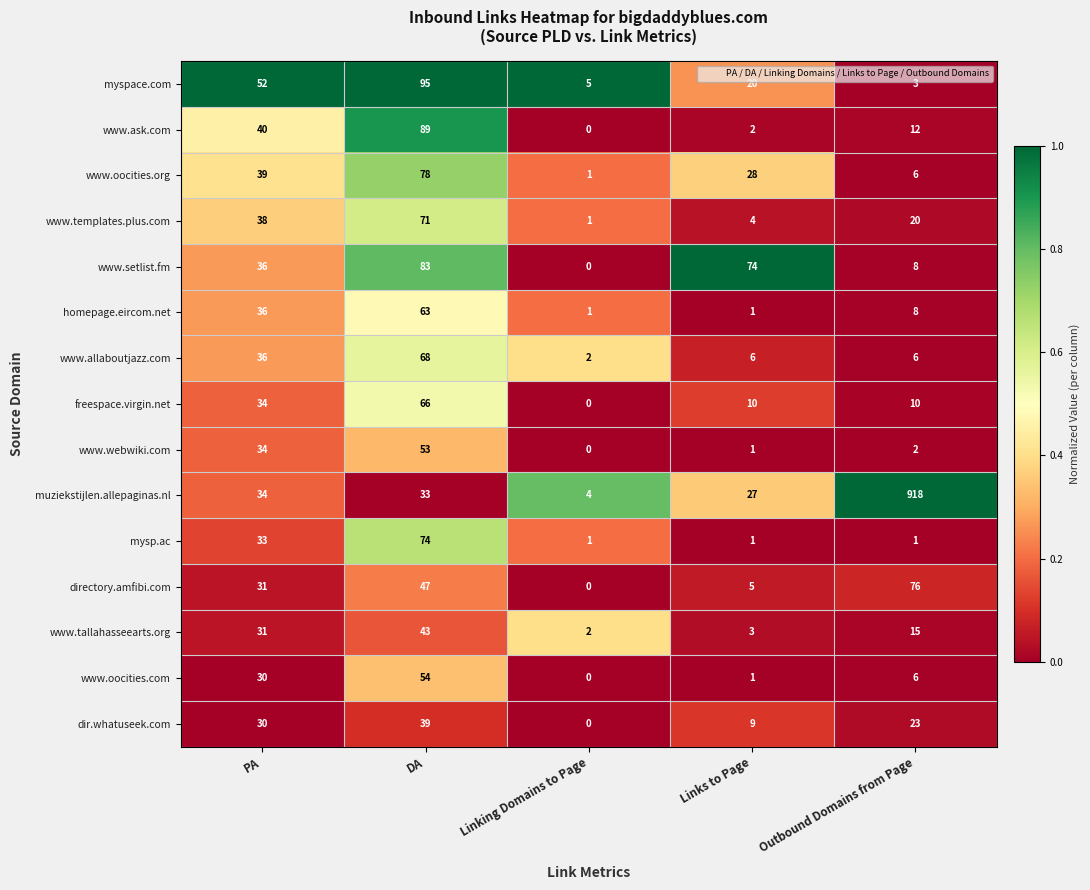

How many series are shown in this chart?

15